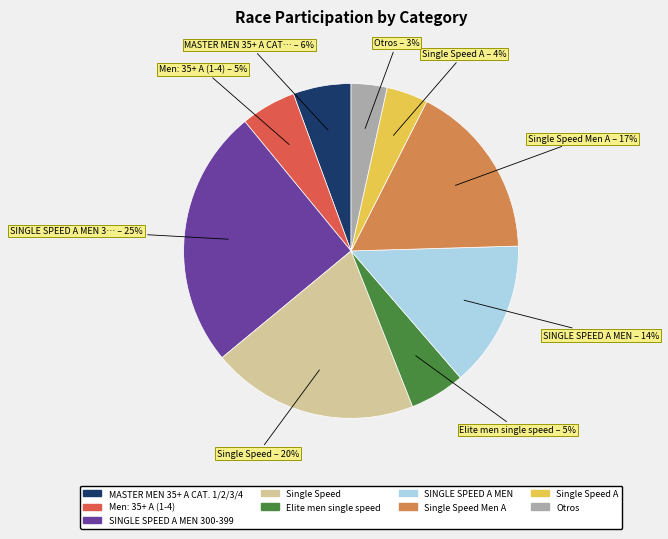

Count the number of slices in the pie.

9